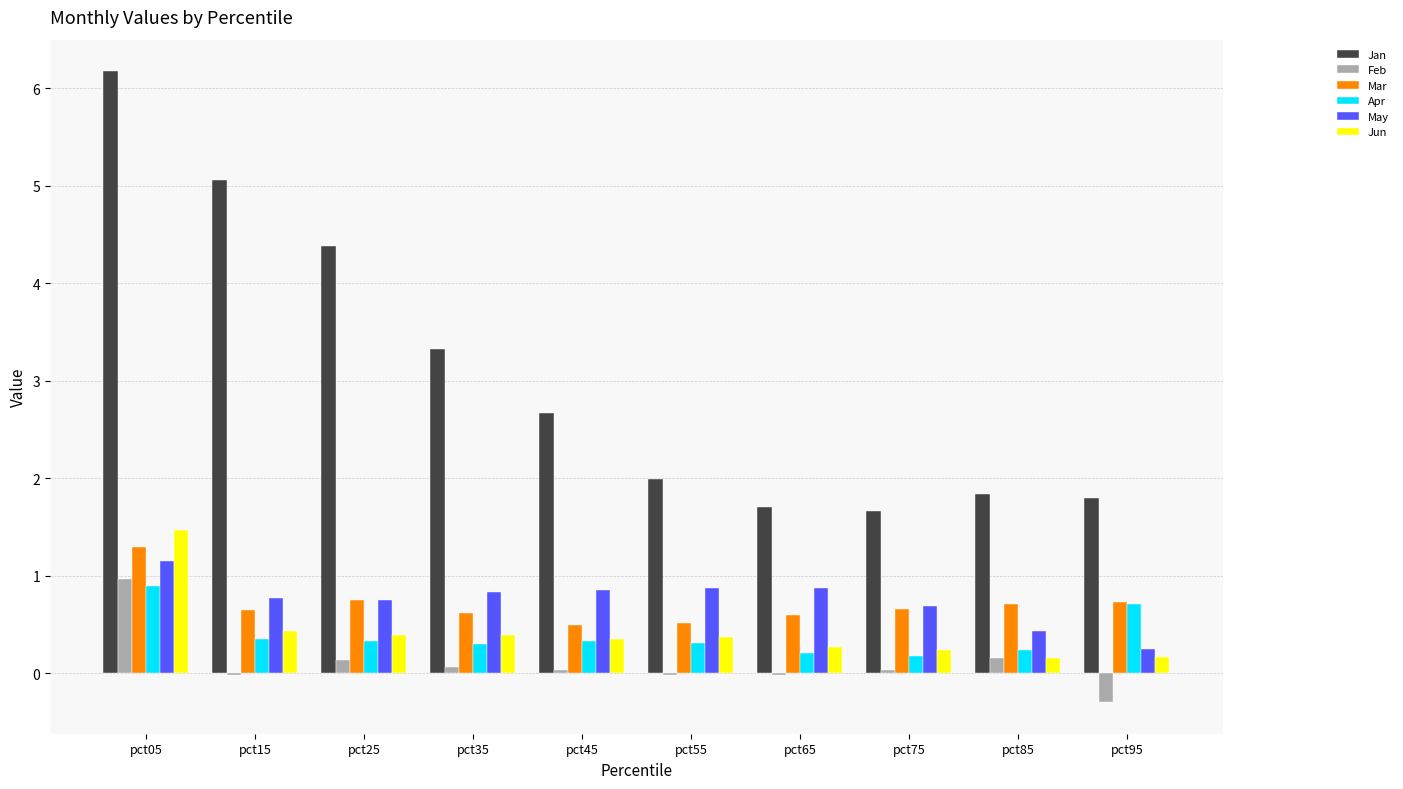

The value of May at pct15 is 1.2. True or false?

False